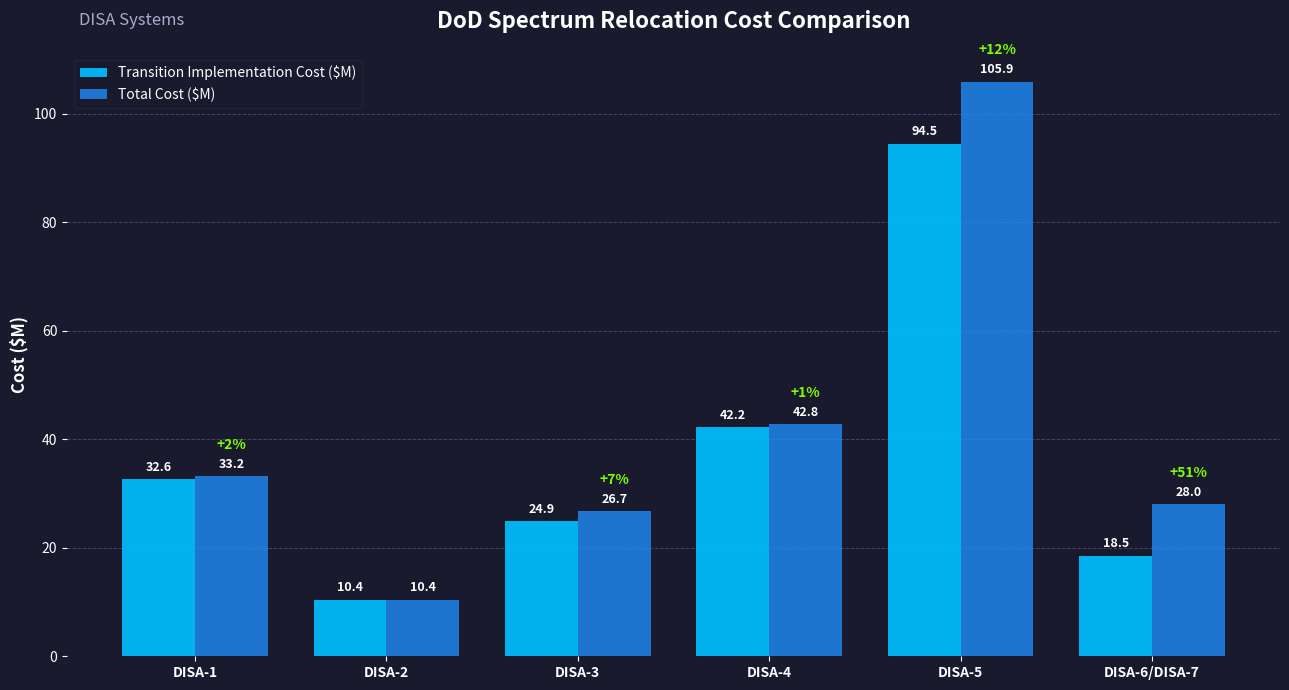

Where is Total Cost ($M) nearest to the value 58?

DISA-4